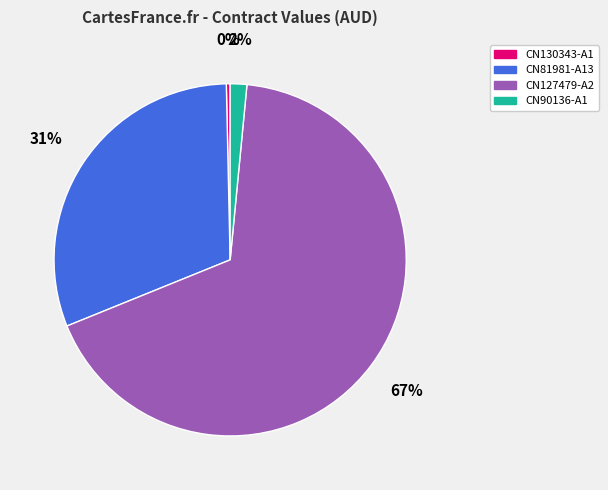

True or false: CN127479-A2 accounts for 59% of the total.

False